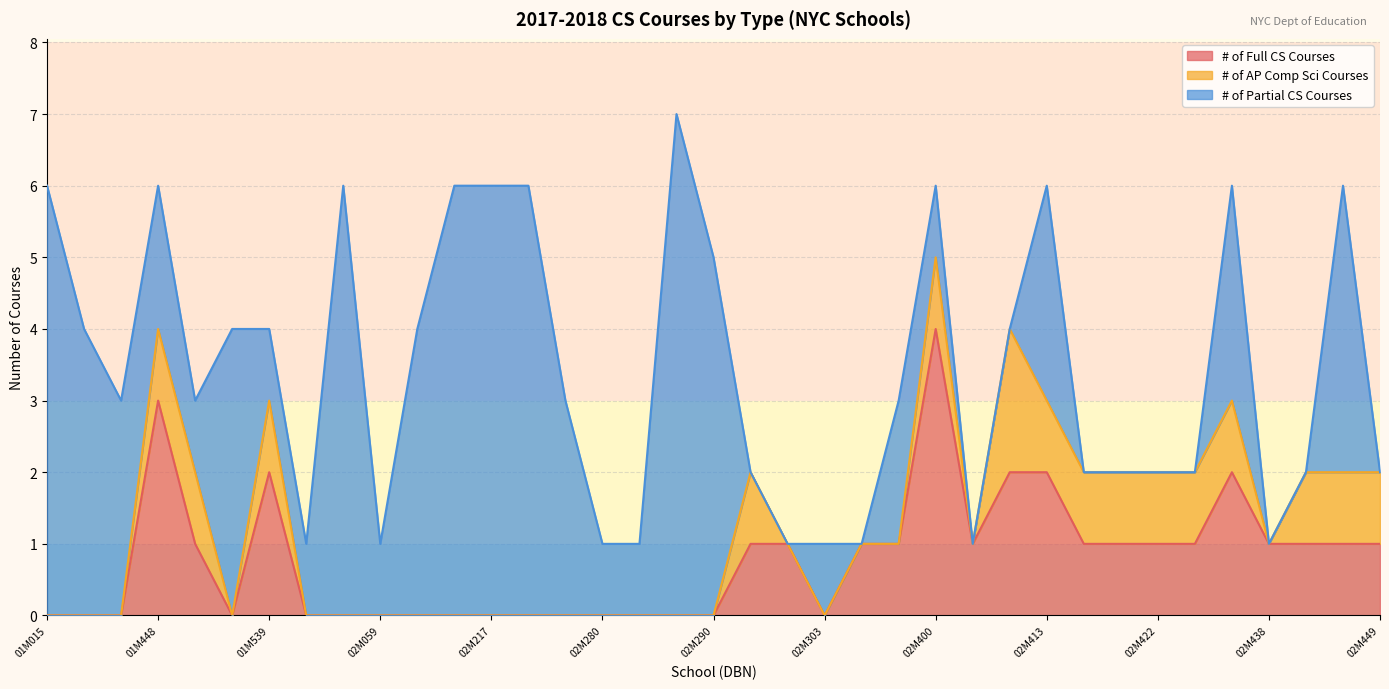

What is the greatest value displayed?

7